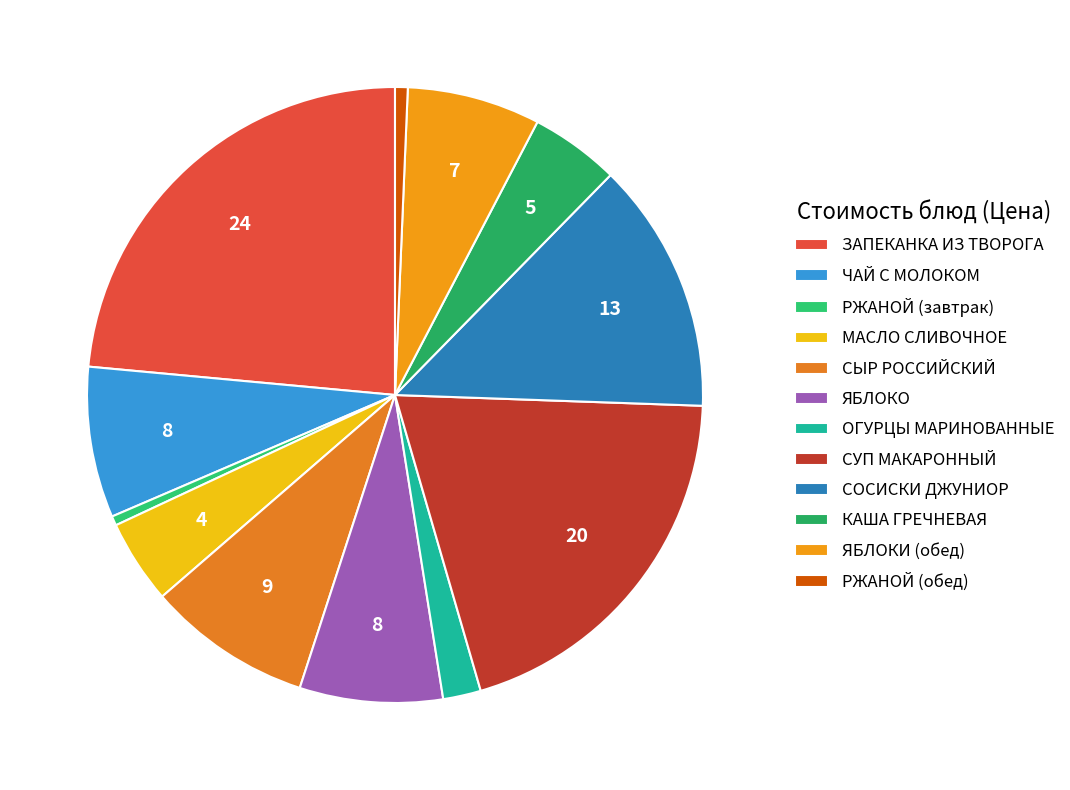

How many segments does this pie chart have?

12